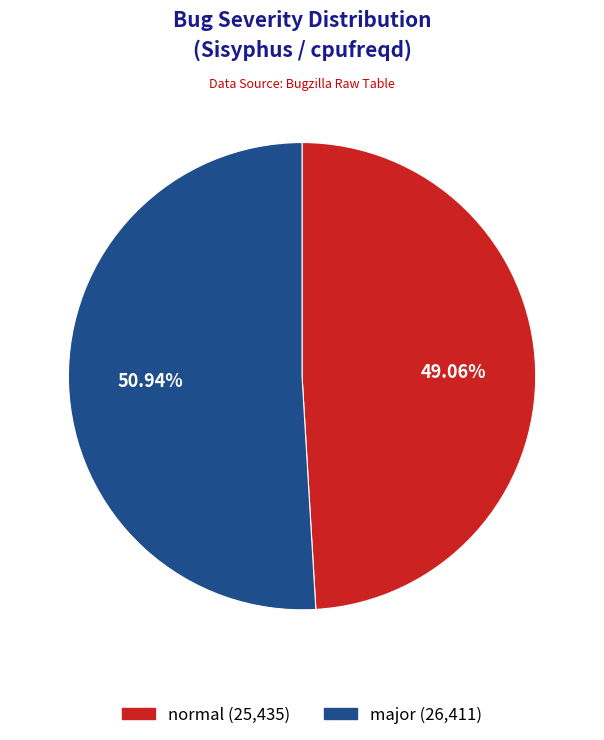

What is the ratio of the value at normal to the value at major?

1.0